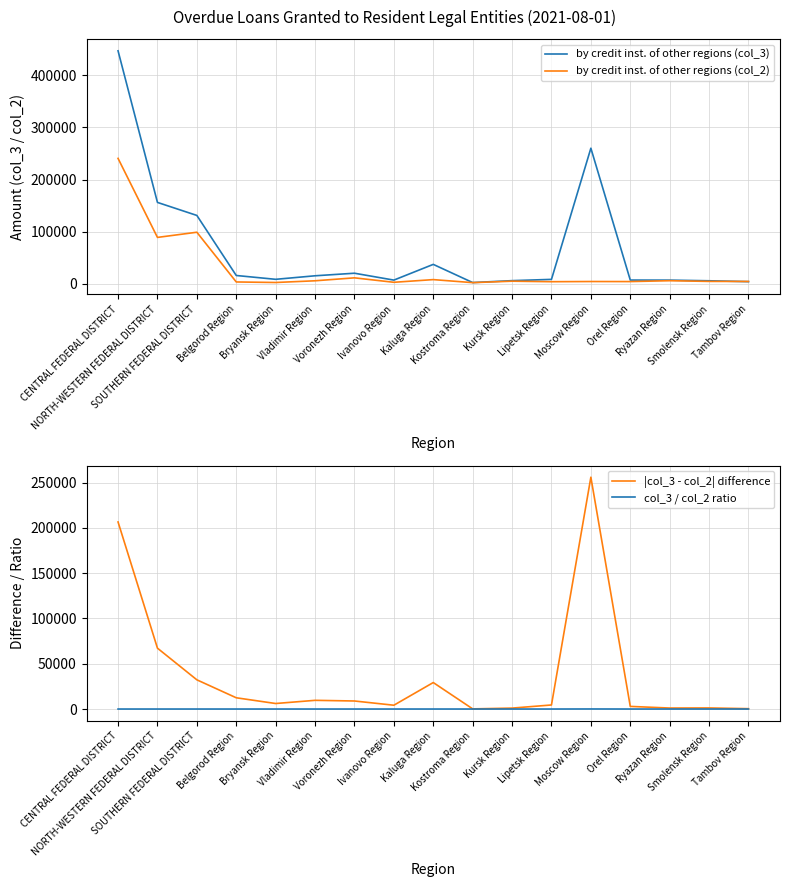

The value of col_3 / col_2 ratio at Belgorod Region is 4.9. True or false?

True